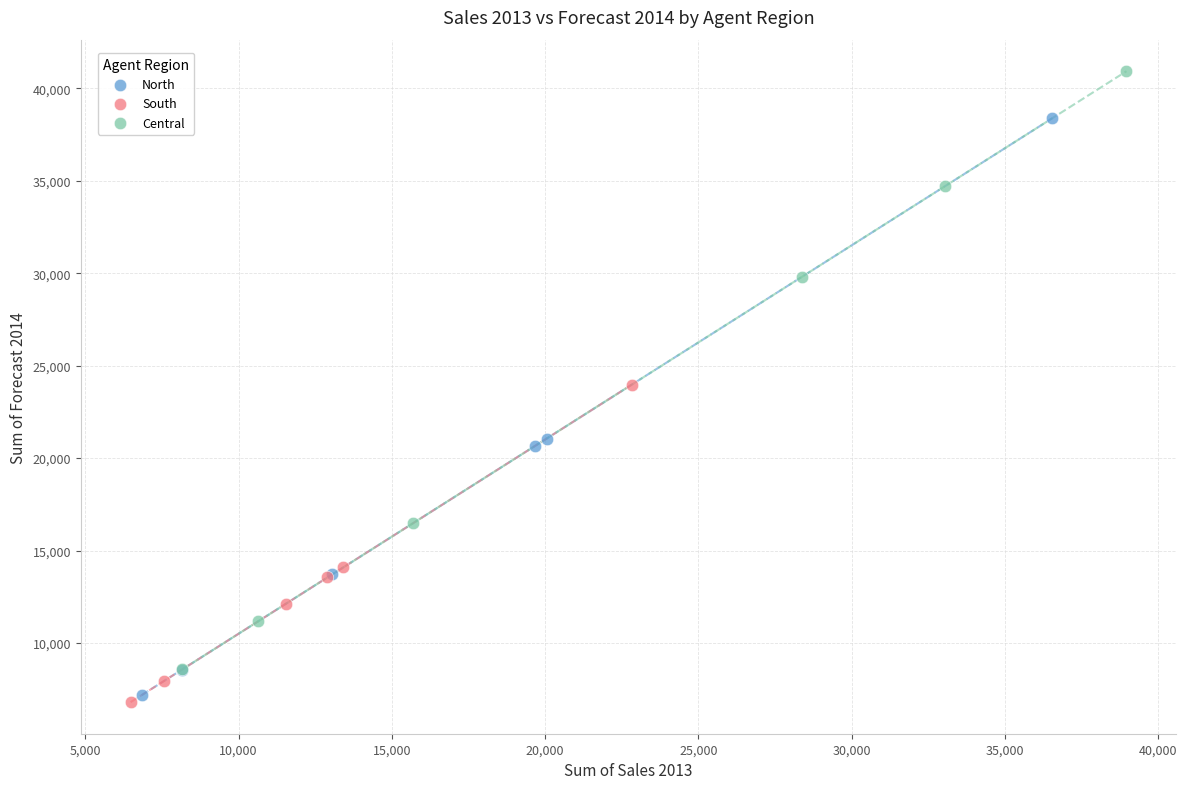

Which series reaches the maximum Y coordinate?

Central